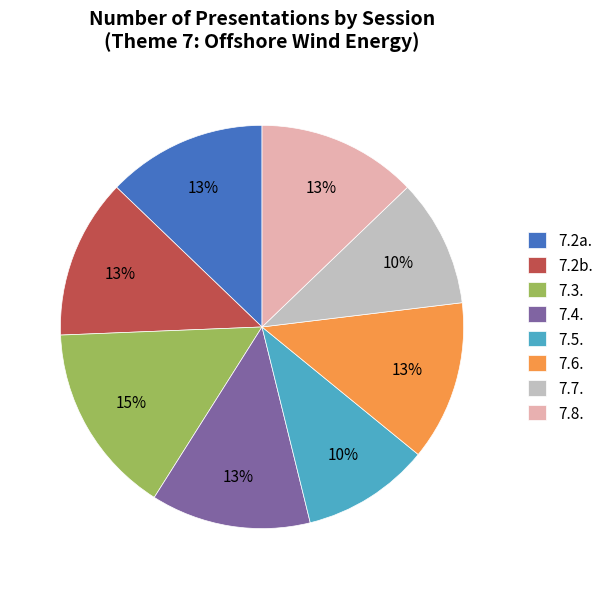

To the nearest percent, what is the average slice percentage?

12%